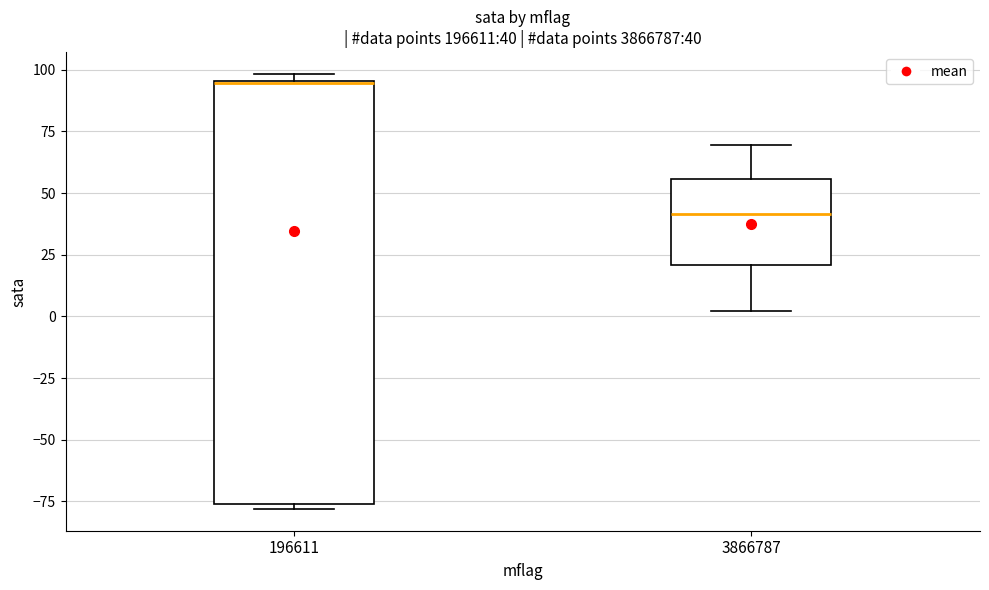

Which box is the tallest, from its lower edge to its upper edge?

196611